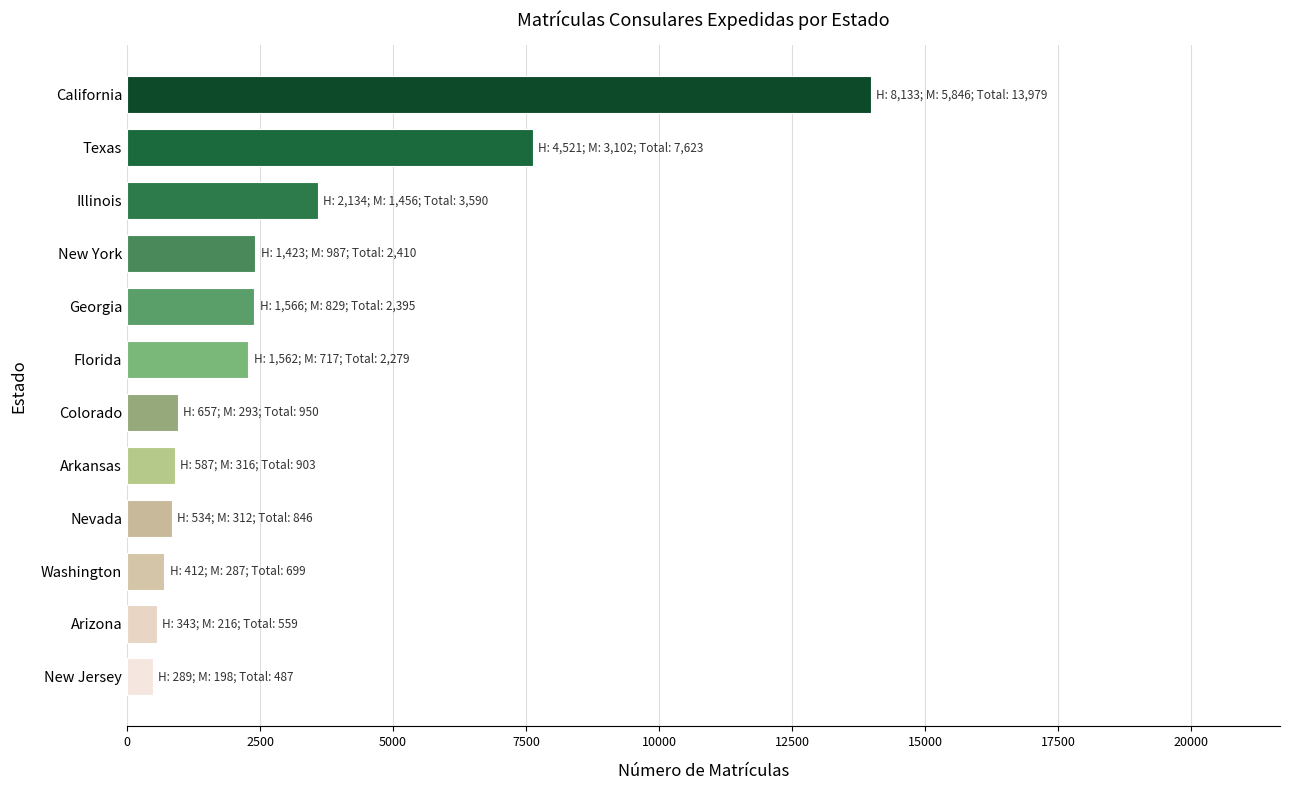

What is the smallest value displayed?

487